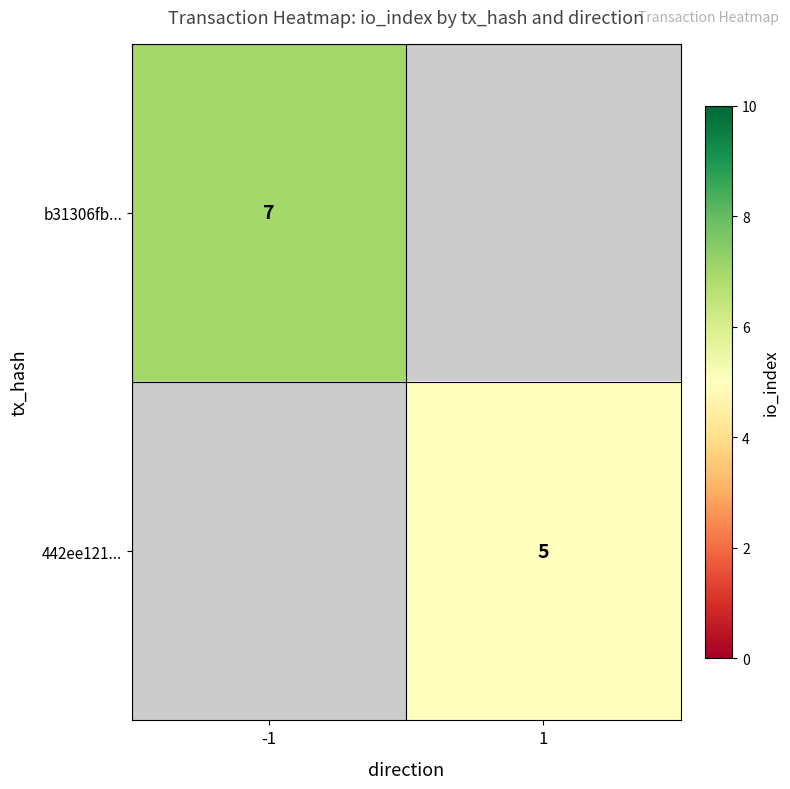

The value of b31306fb... at -1 is 7. True or false?

True